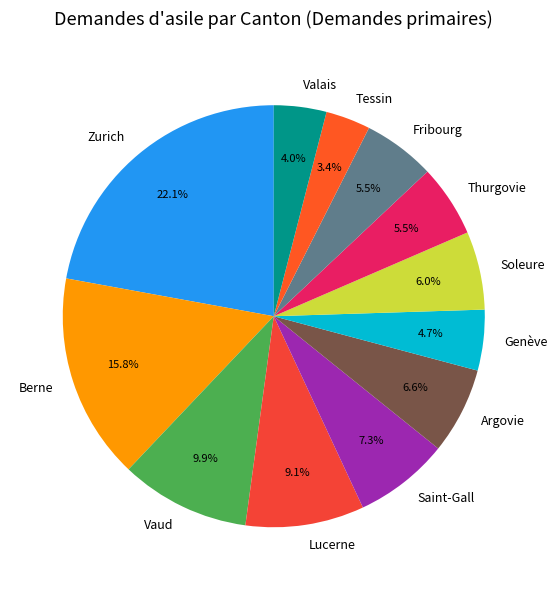

Between Valais and Thurgovie, which is larger?

Thurgovie